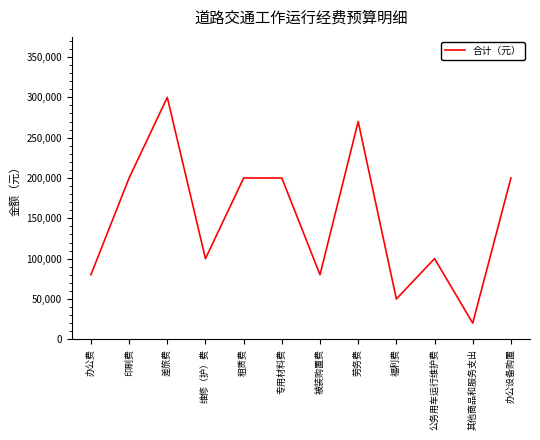

Which category has the highest value across all series?

差旅费